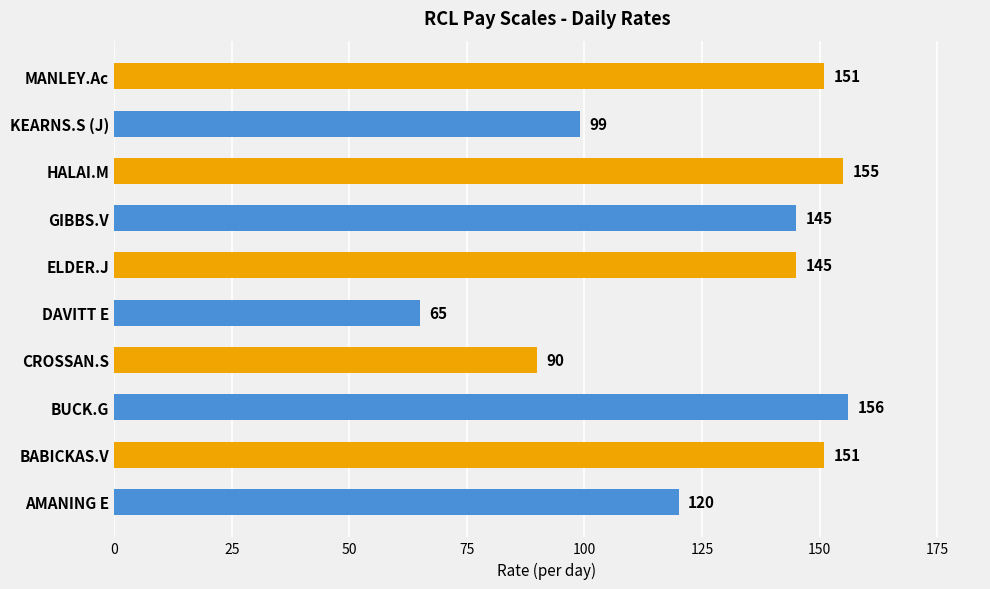

The chart shows a value of 160 at KEARNS.S (J). True or false?

False